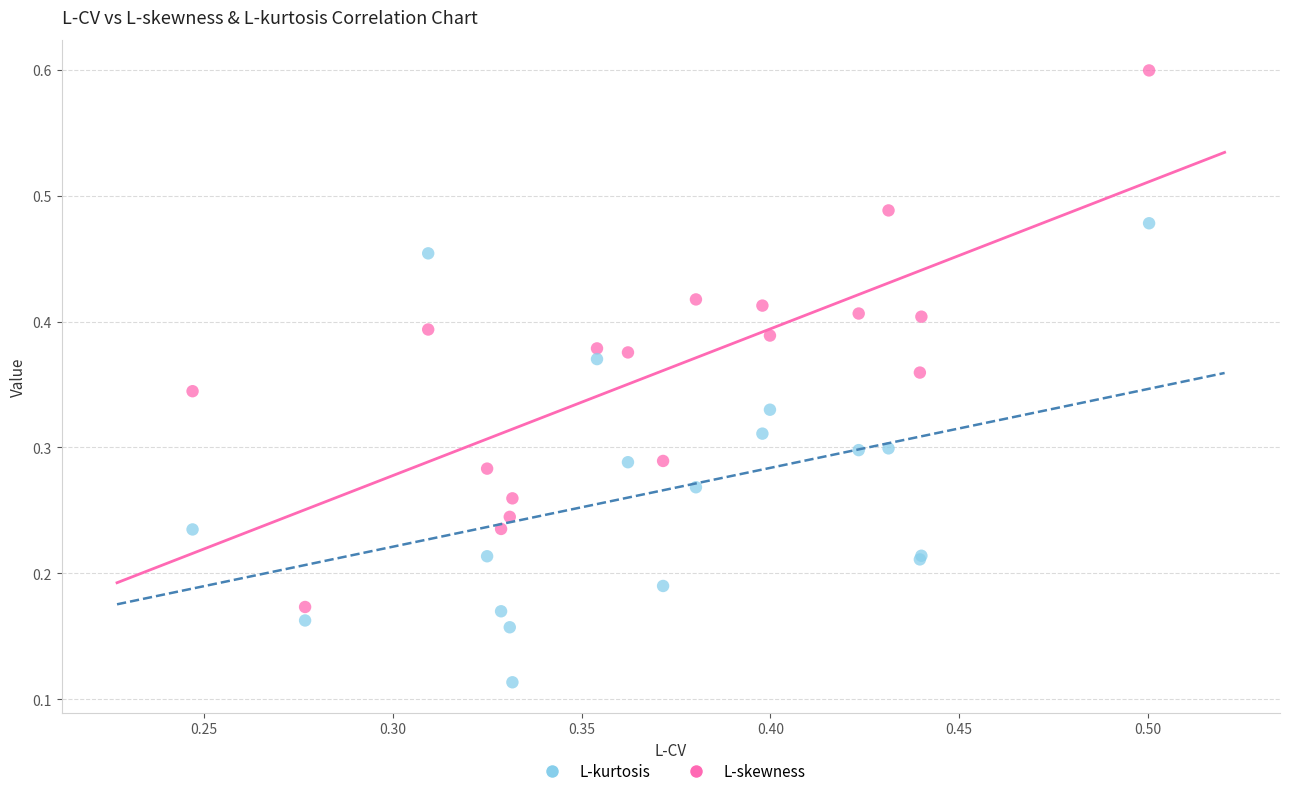

Which series has the widest spread of Y values?

L-skewness